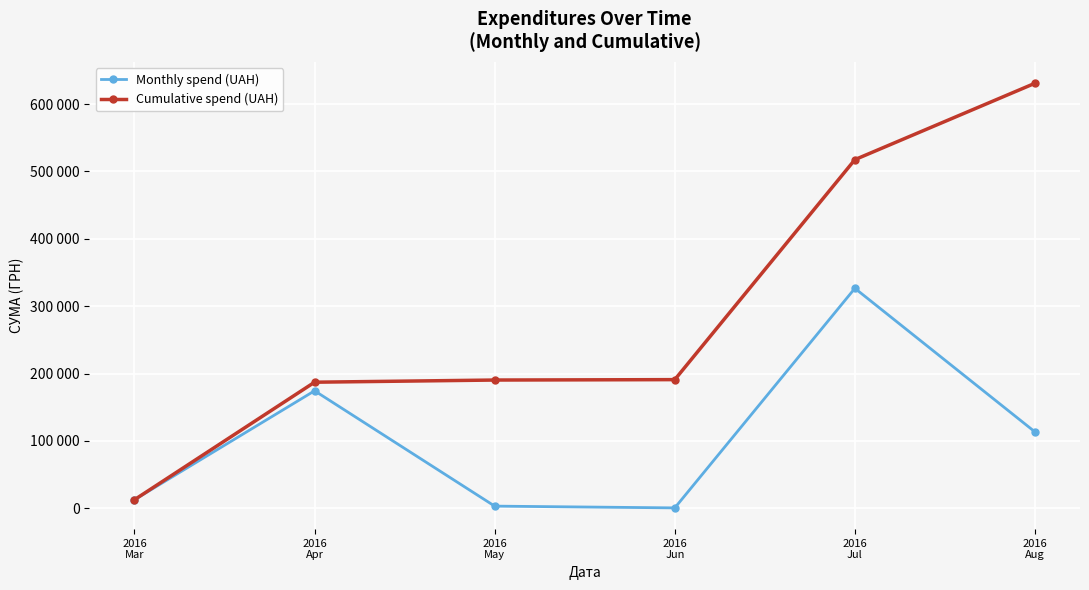

True or false: Monthly spend (UAH) and Cumulative spend (UAH) intersect in this chart.

False